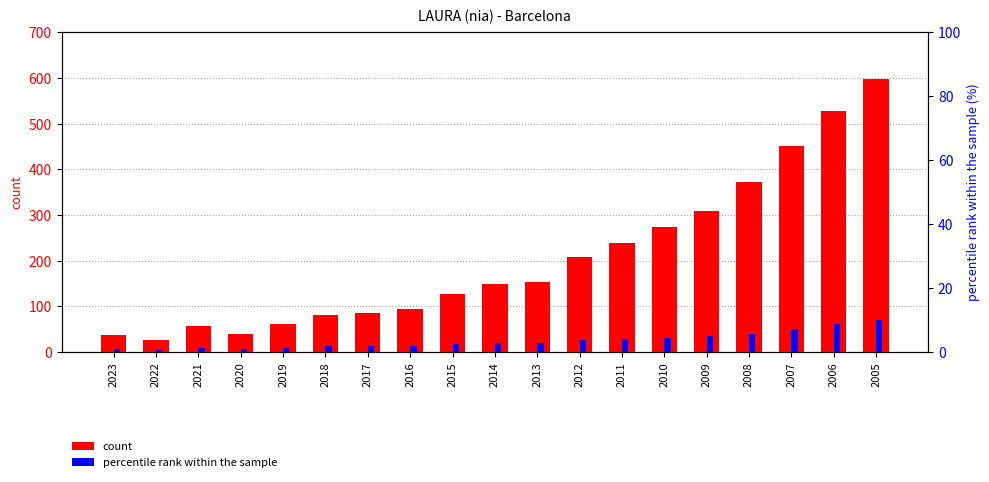

What is the greatest value displayed?

598.0